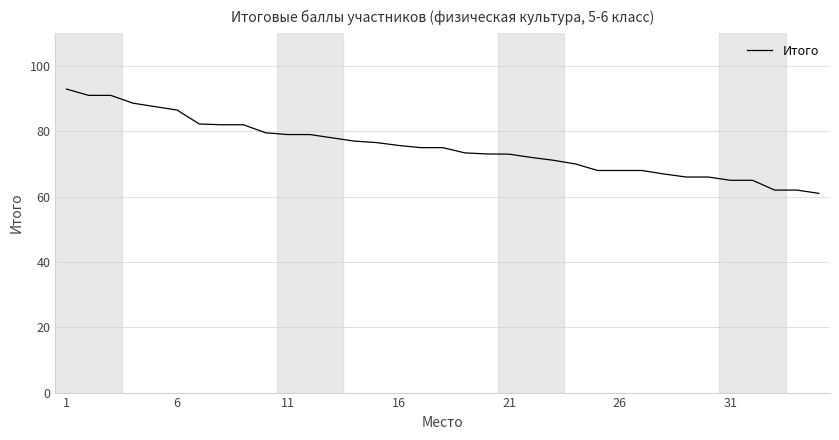

What is the smallest value displayed?

61.0